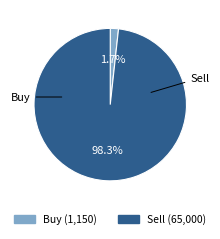

What percentage do Buy and Sell together represent?

100.0%